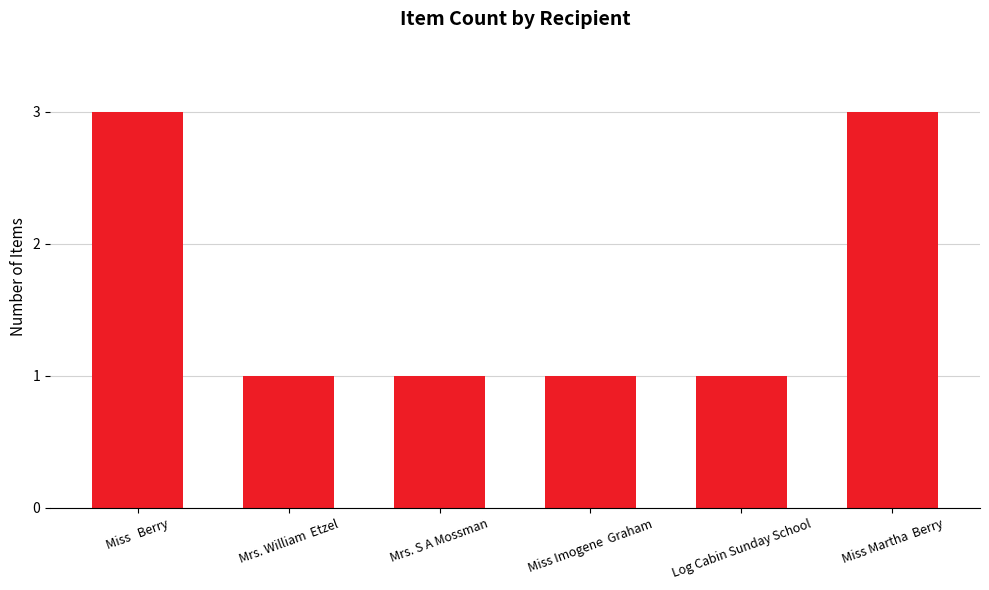

What is the value of the 2nd bar from the left?

1